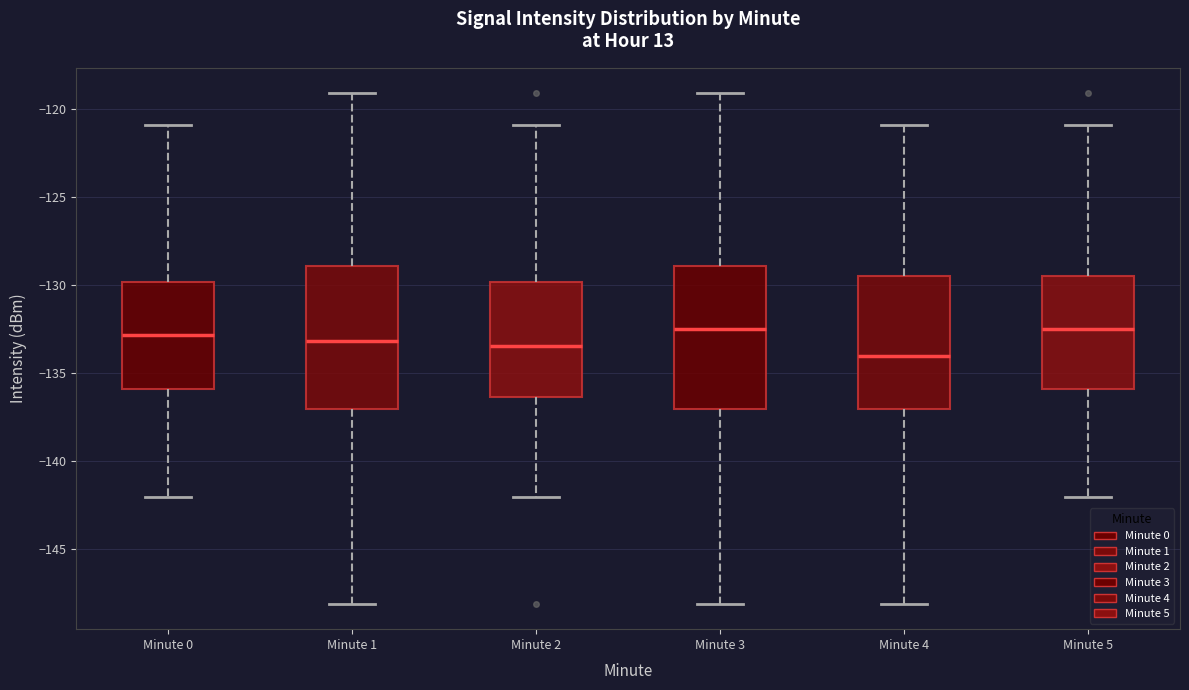

Reading left to right, transcribe this box plot: for each box, give where its median line is, the range the box spans, and where its two whiskers end, as read against the y-axis. The values are not printed on the chart, so give them approximately, as read against the axis.

Minute 0: median -133.0, box -136.0 to -130.0, whiskers -142.0 to -121.0
Minute 1: median -133.0, box -137.0 to -129.0, whiskers -148.0 to -119.0
Minute 2: median -133.5, box -136.5 to -130.0, whiskers -142.0 to -121.0
Minute 3: median -132.5, box -137.0 to -129.0, whiskers -148.0 to -119.0
Minute 4: median -134.0, box -137.0 to -129.5, whiskers -148.0 to -121.0
Minute 5: median -132.5, box -136.0 to -129.5, whiskers -142.0 to -121.0